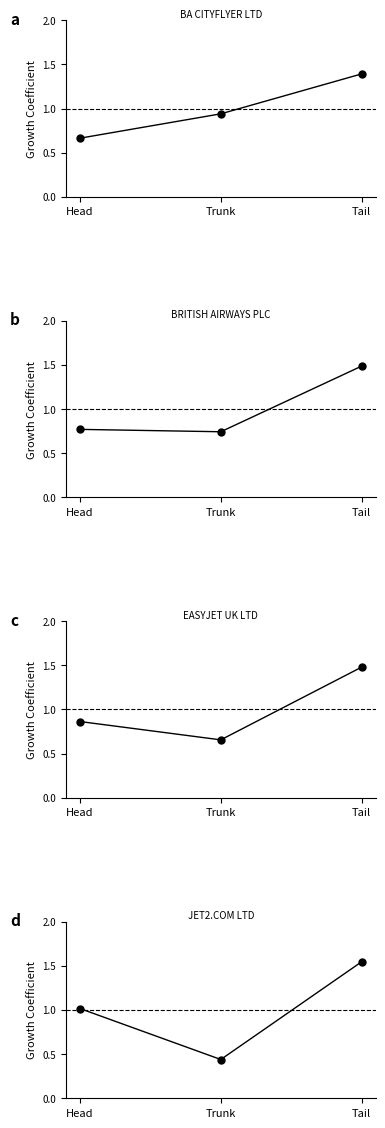

Reading right to left, list all the values displayed in this chart.

BA CITYFLYER LTD: 1.4	0.9	0.7
BRITISH AIRWAYS PLC: 1.5	0.7	0.8
EASYJET UK LTD: 1.5	0.7	0.9
JET2.COM LTD: 1.5	0.4	1.0